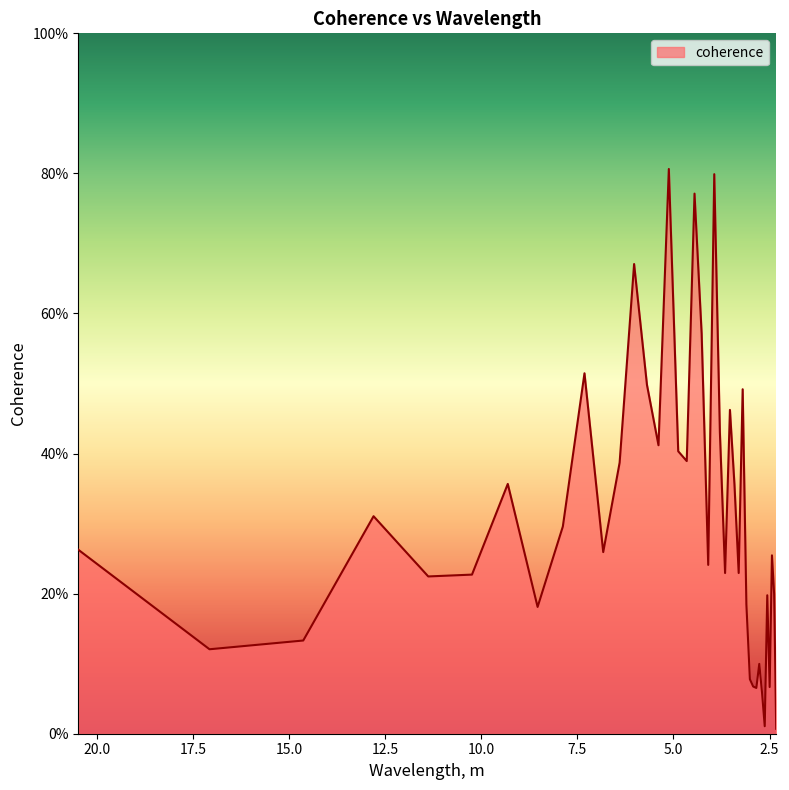

How many lines are shown in the chart?

1